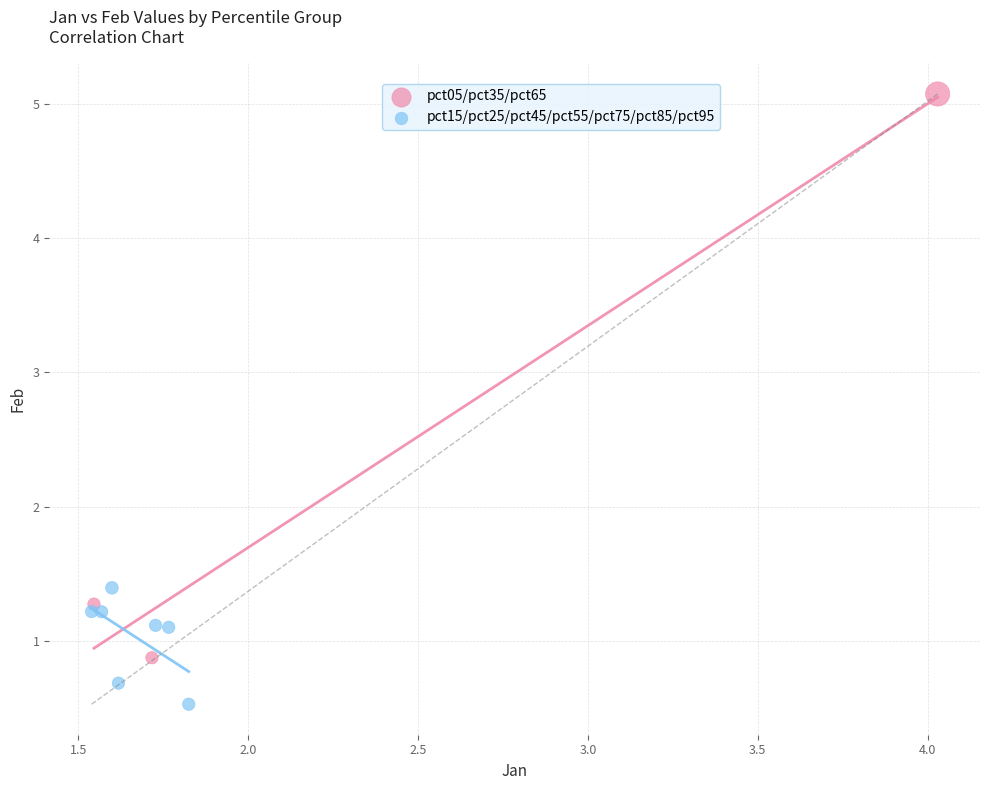

Which series reaches the minimum Y coordinate?

pct15/pct25/pct45/pct55/pct75/pct85/pct95